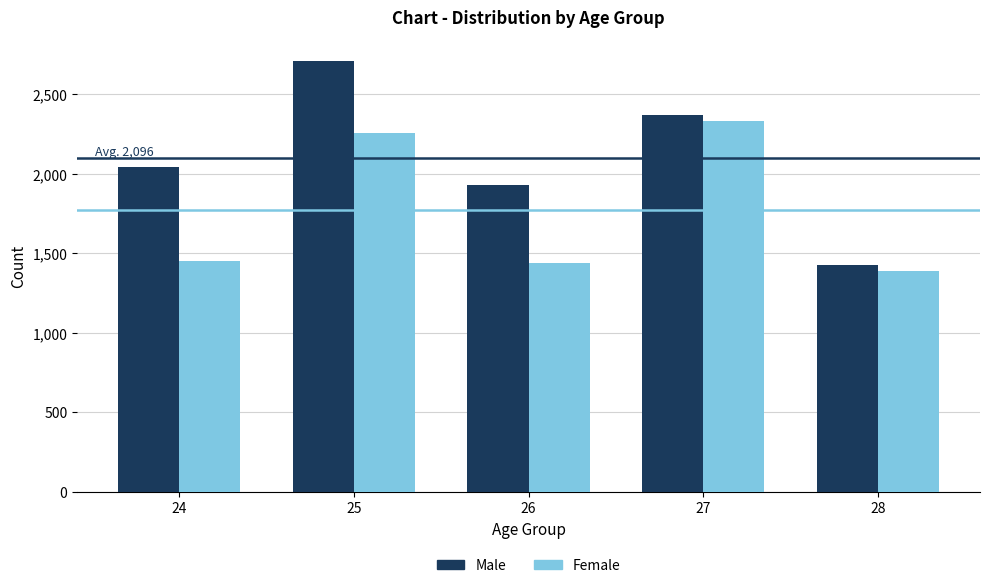

Reading left to right, transcribe all the data shown in this chart.

Male: 2043	2706	1931	2372	1428
Female: 1448	2256	1436	2330	1391